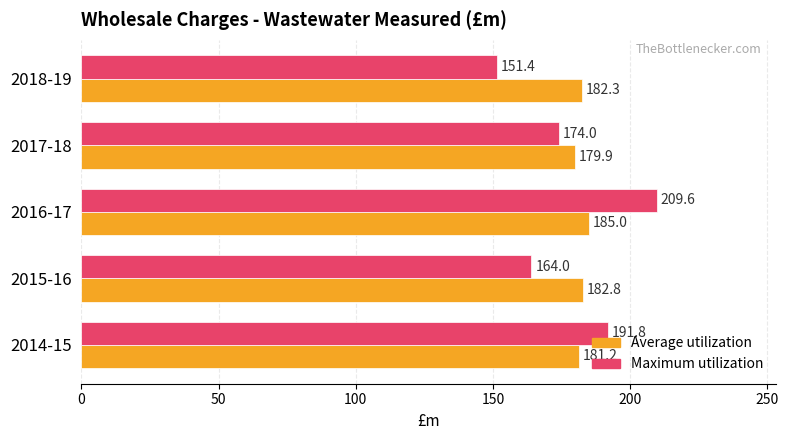

Which series has the largest range (max minus min)?

Maximum utilization